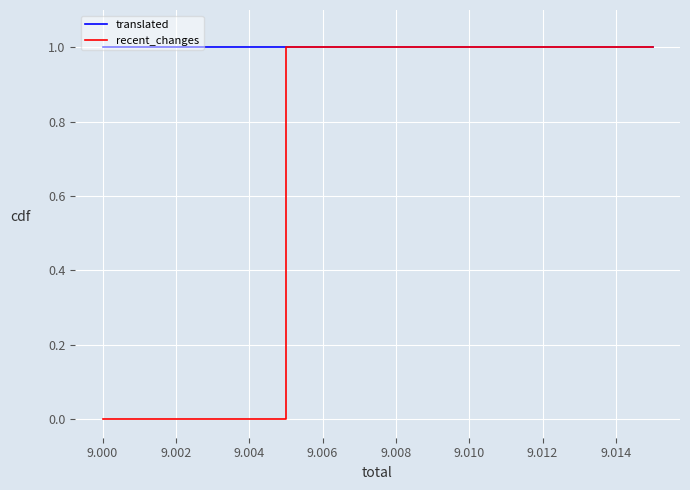

True or false: recent_changes has more than 1 points higher than both neighbors.

False